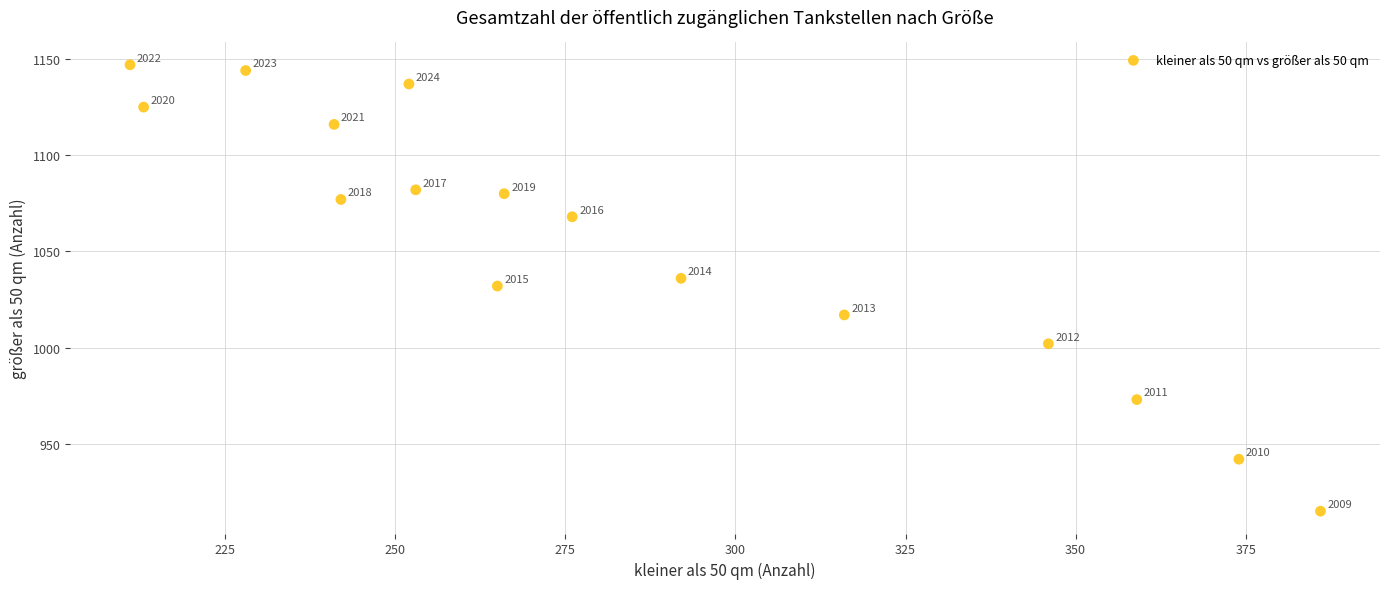

What Y value in the scatter plot is closest to 1031?

1032